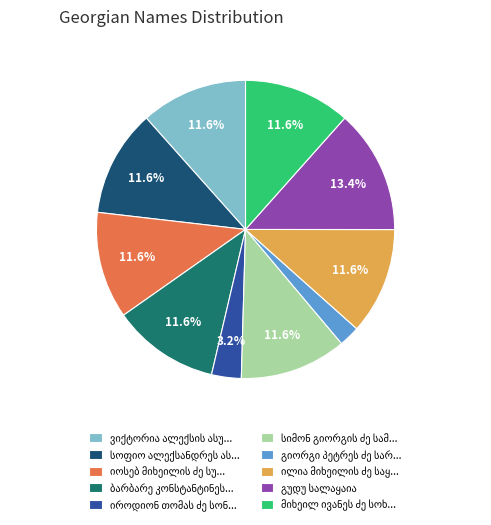

Does any single category account for the majority?

No